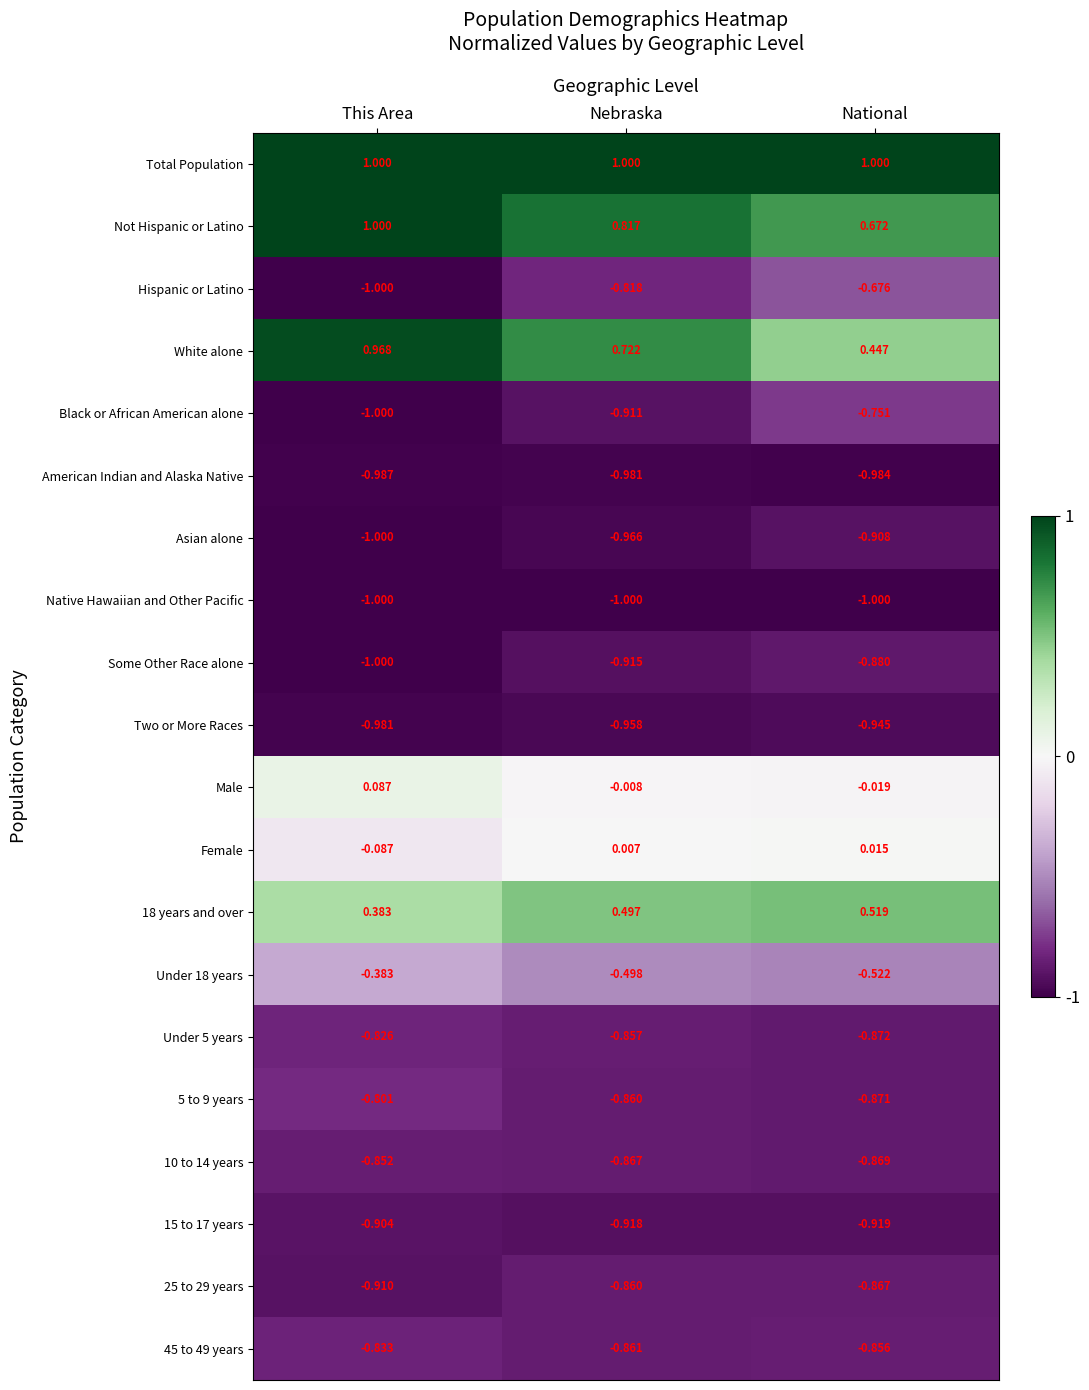

Which series has the widest spread of values?

White alone